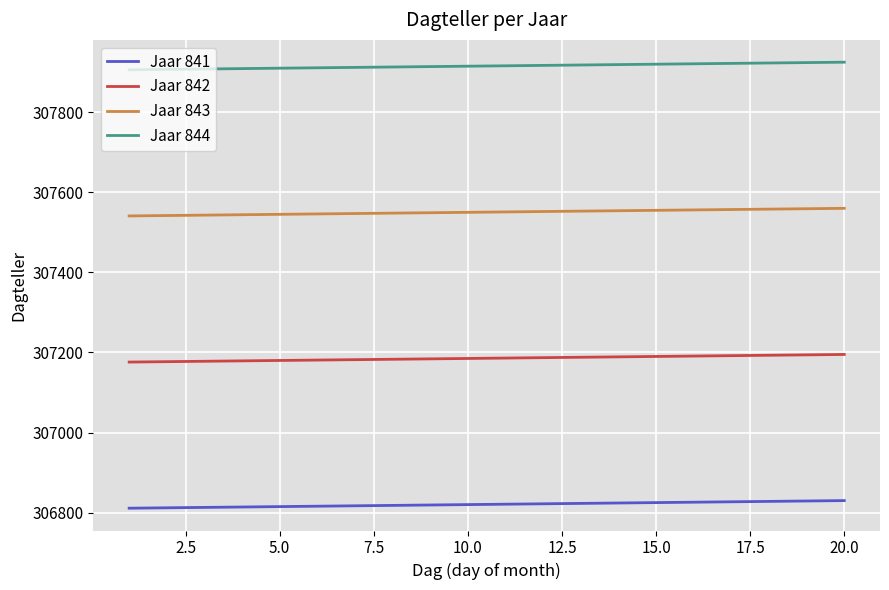

What is the minimum value for Jaar 843?

307541